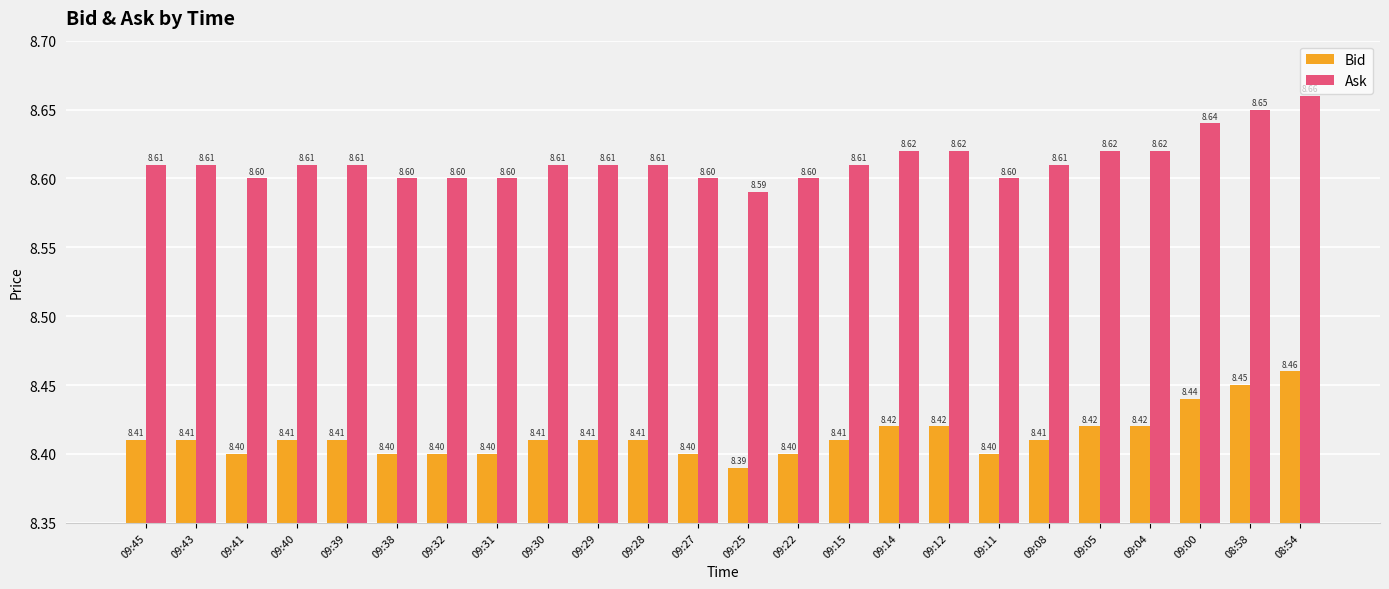

What is the difference between the maximum and minimum values in the Bid series?

0.1